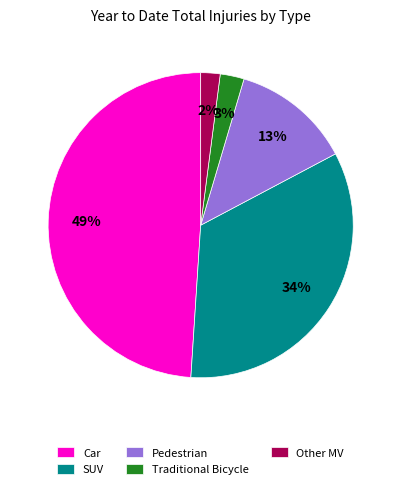

To the nearest percent, what is the average slice percentage?

20%